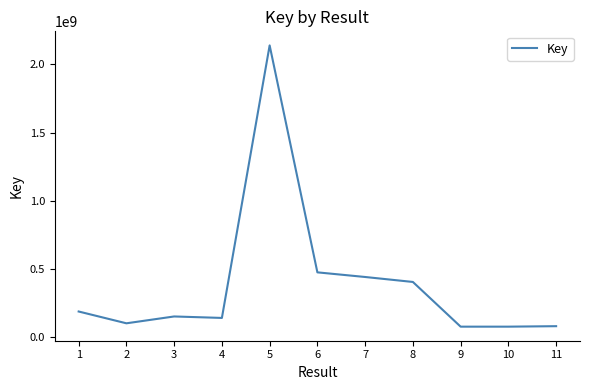

What is the change in value from 3 to 10?

-74817895